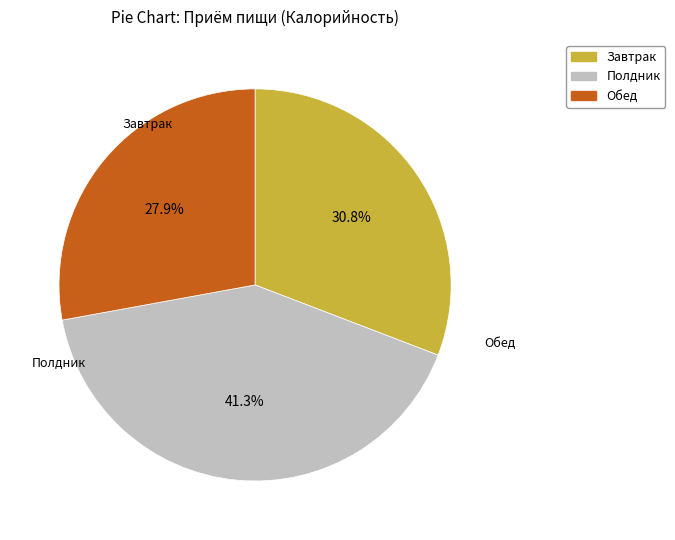

Does Обед represent more than half of the total?

No